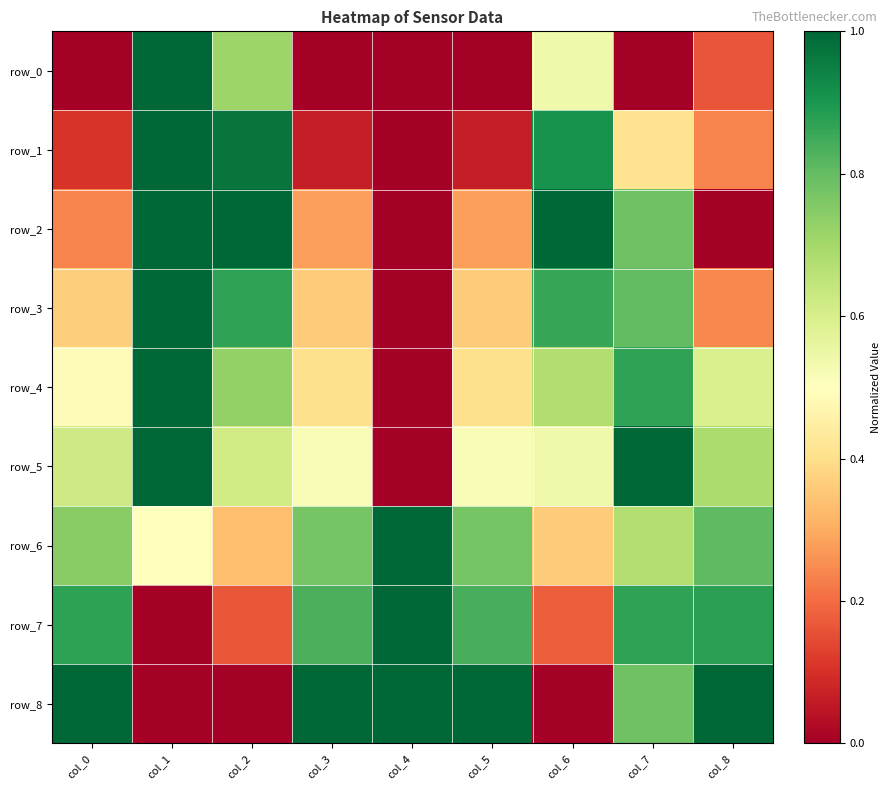

At how many categories does at least one series exceed 0?

9